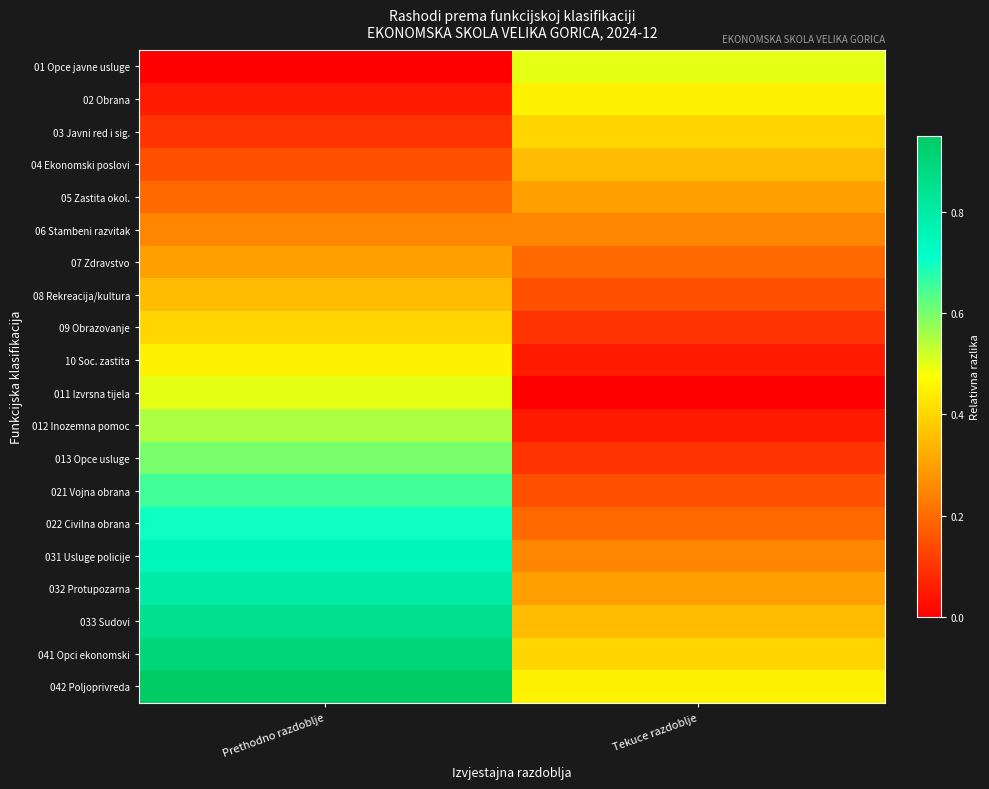

At how many categories does at least one series exceed 0?

2